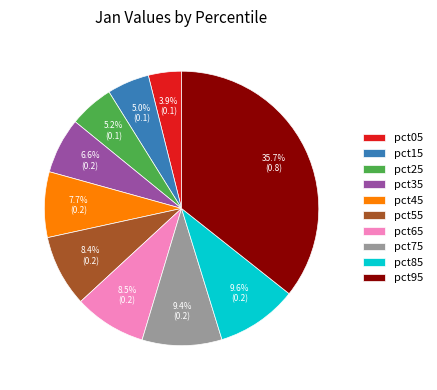

Combined, do pct85 and pct95 account for over 50%?

No